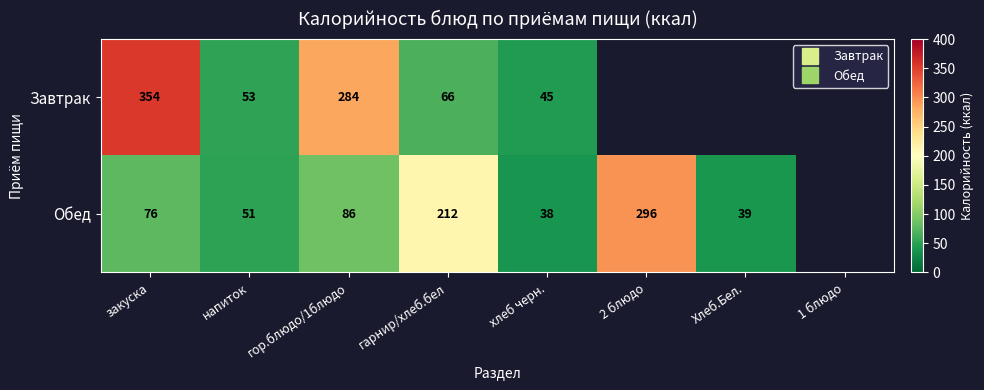

Between 2 блюдо and 1 блюдо, which is larger?

2 блюдо